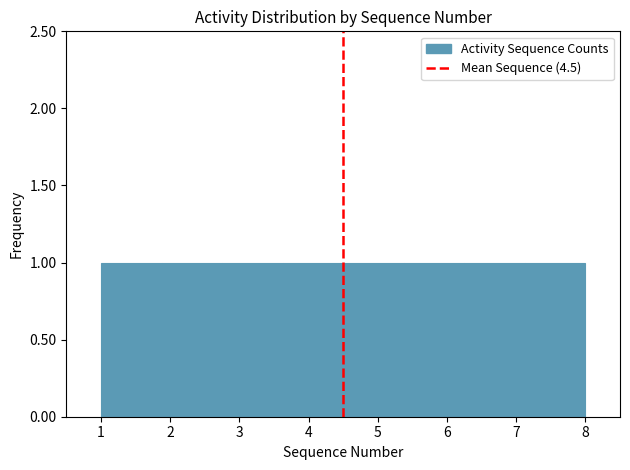

Reading left to right, list every bar in this chart as the range it spans on the x-axis followed by its height. Neither the bar edges nor the heights are printed on the chart, so give them approximately, as read against the axes.

1.0 to 1.9: 1
1.9 to 2.8: 1
2.8 to 3.6: 1
3.6 to 4.5: 1
4.5 to 5.4: 1
5.4 to 6.3: 1
6.3 to 7.1: 1
7.1 to 8.0: 1